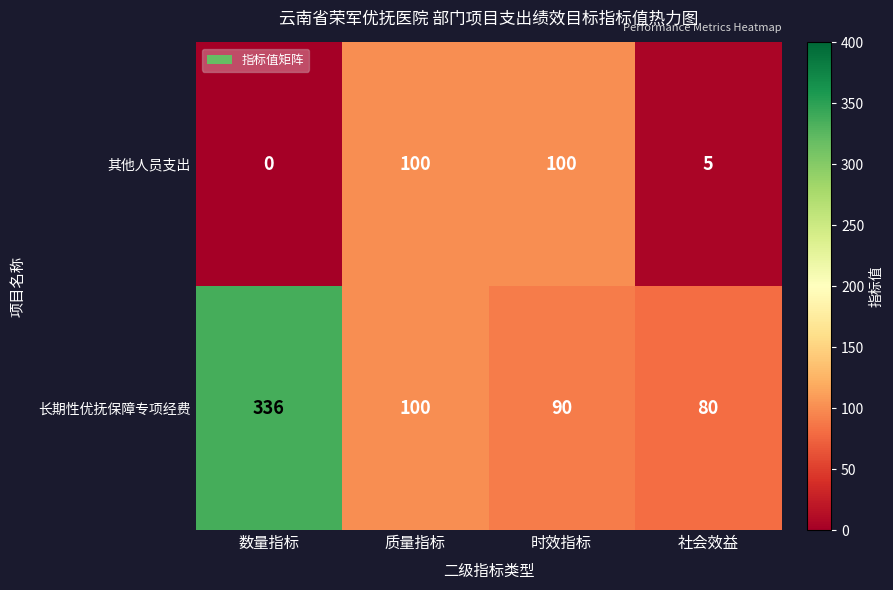

What is the difference between the maximum and minimum values in the 其他人员支出 series?

100